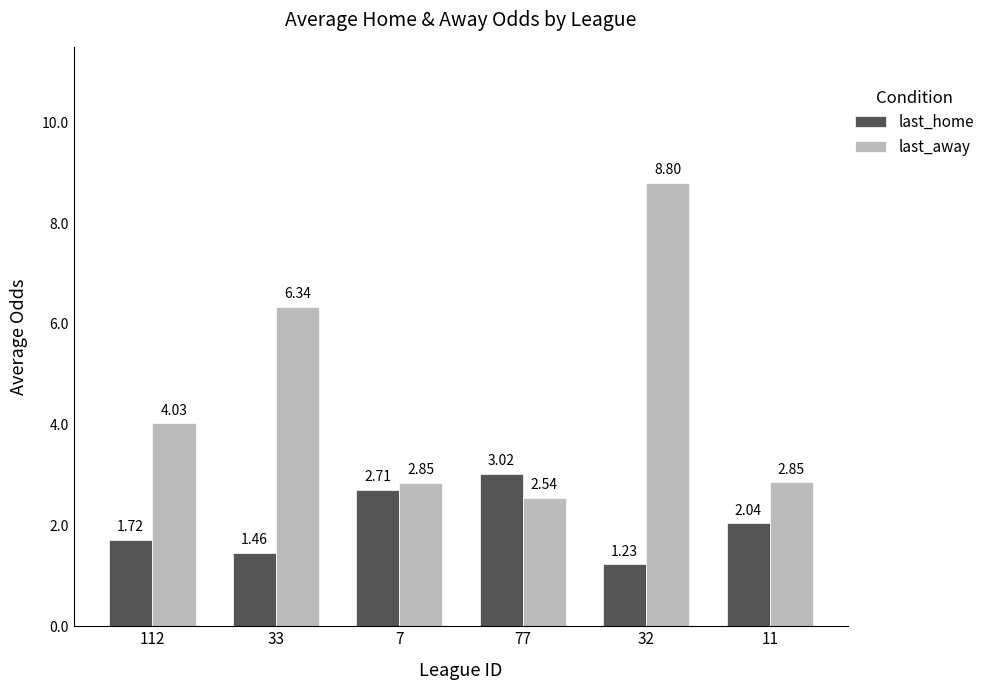

Which series has the largest range (max minus min)?

last_away